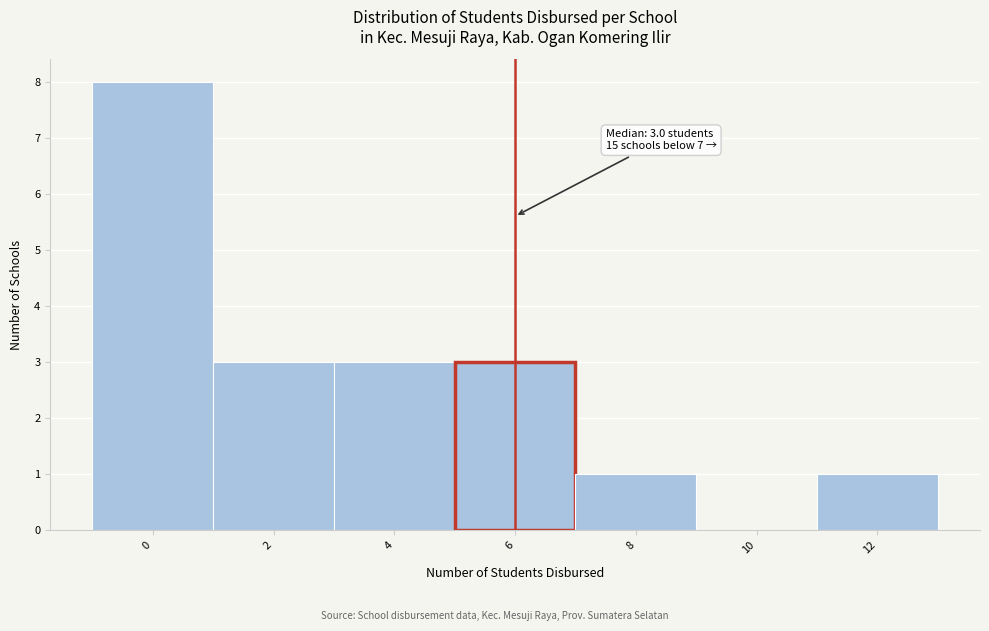

Reading right to left, transcribe all the data shown in this chart.

12=1	10=0	8=1	6=3	4=3	2=3	0=8